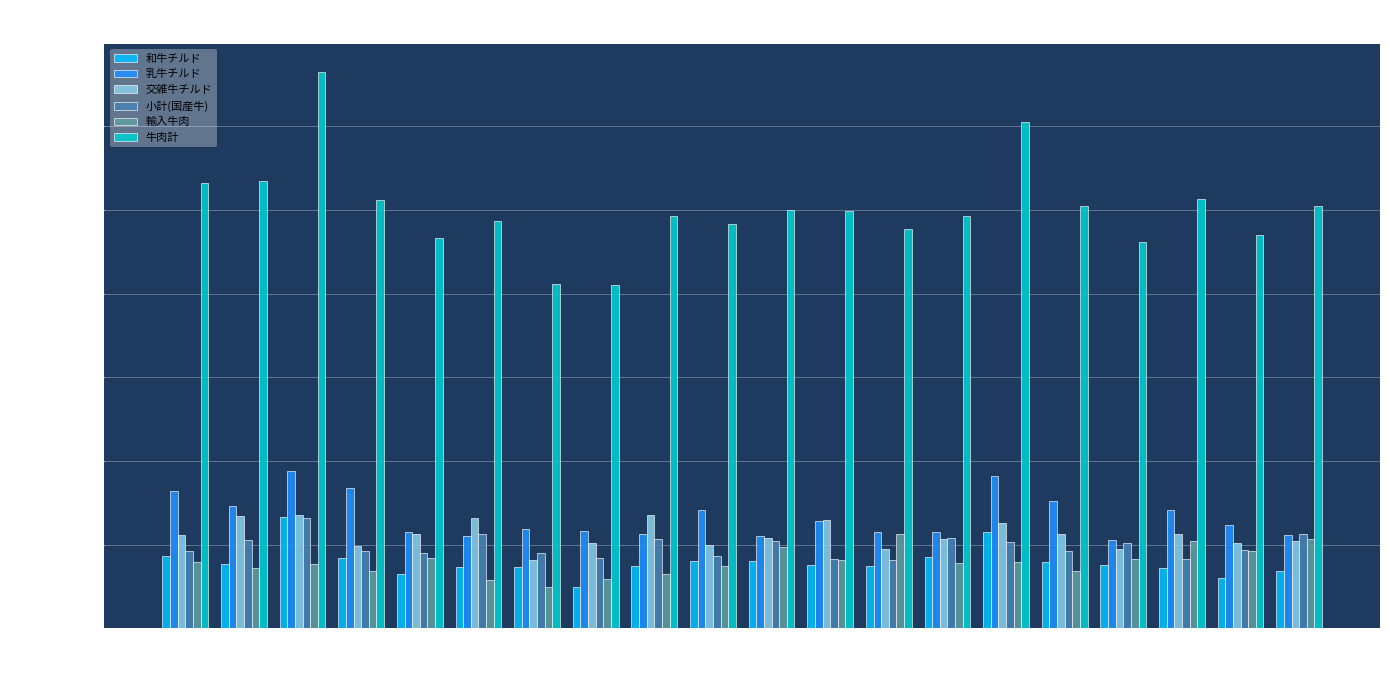

True or false: 輸入牛肉 has a value of 356874 at 2016-05.

False